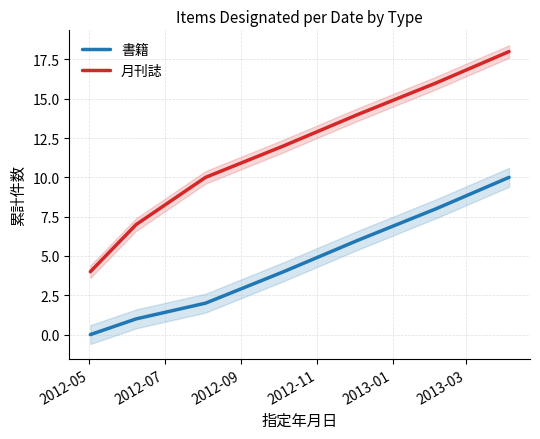

How many lines are shown in the chart?

2